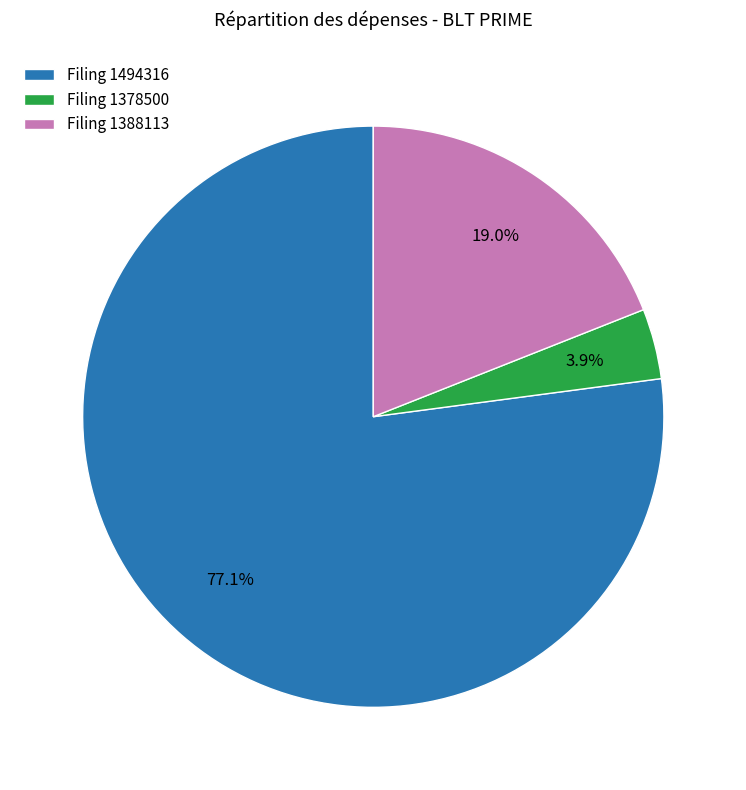

What is the ratio of the value at Filing 1388113 to the value at Filing 1378500?

4.9